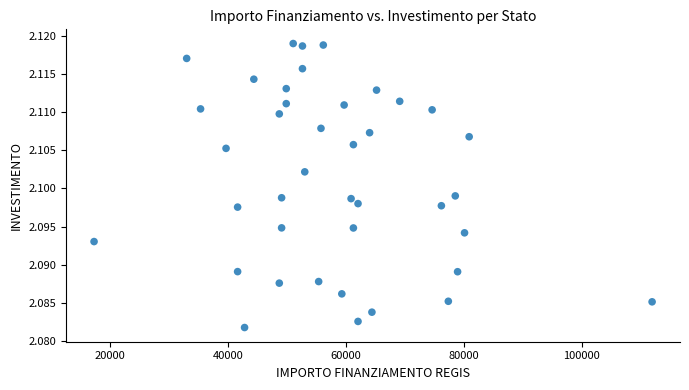

What is the range of X values (max minus min)?

94665.7